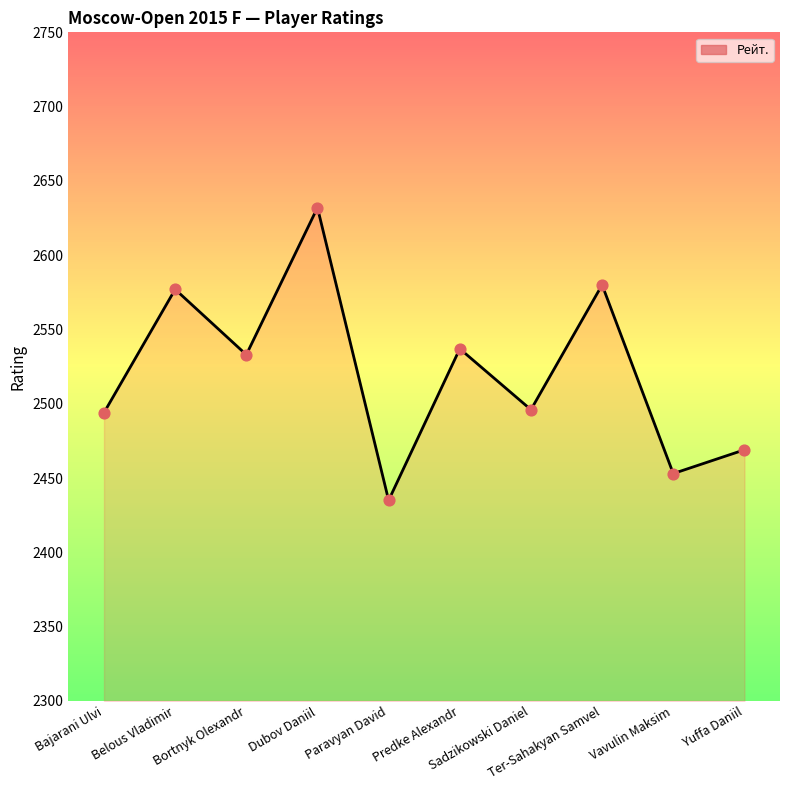

What is the ratio of the value at Bajarani Ulvi to the value at Ter-Sahakyan Samvel?

1.0